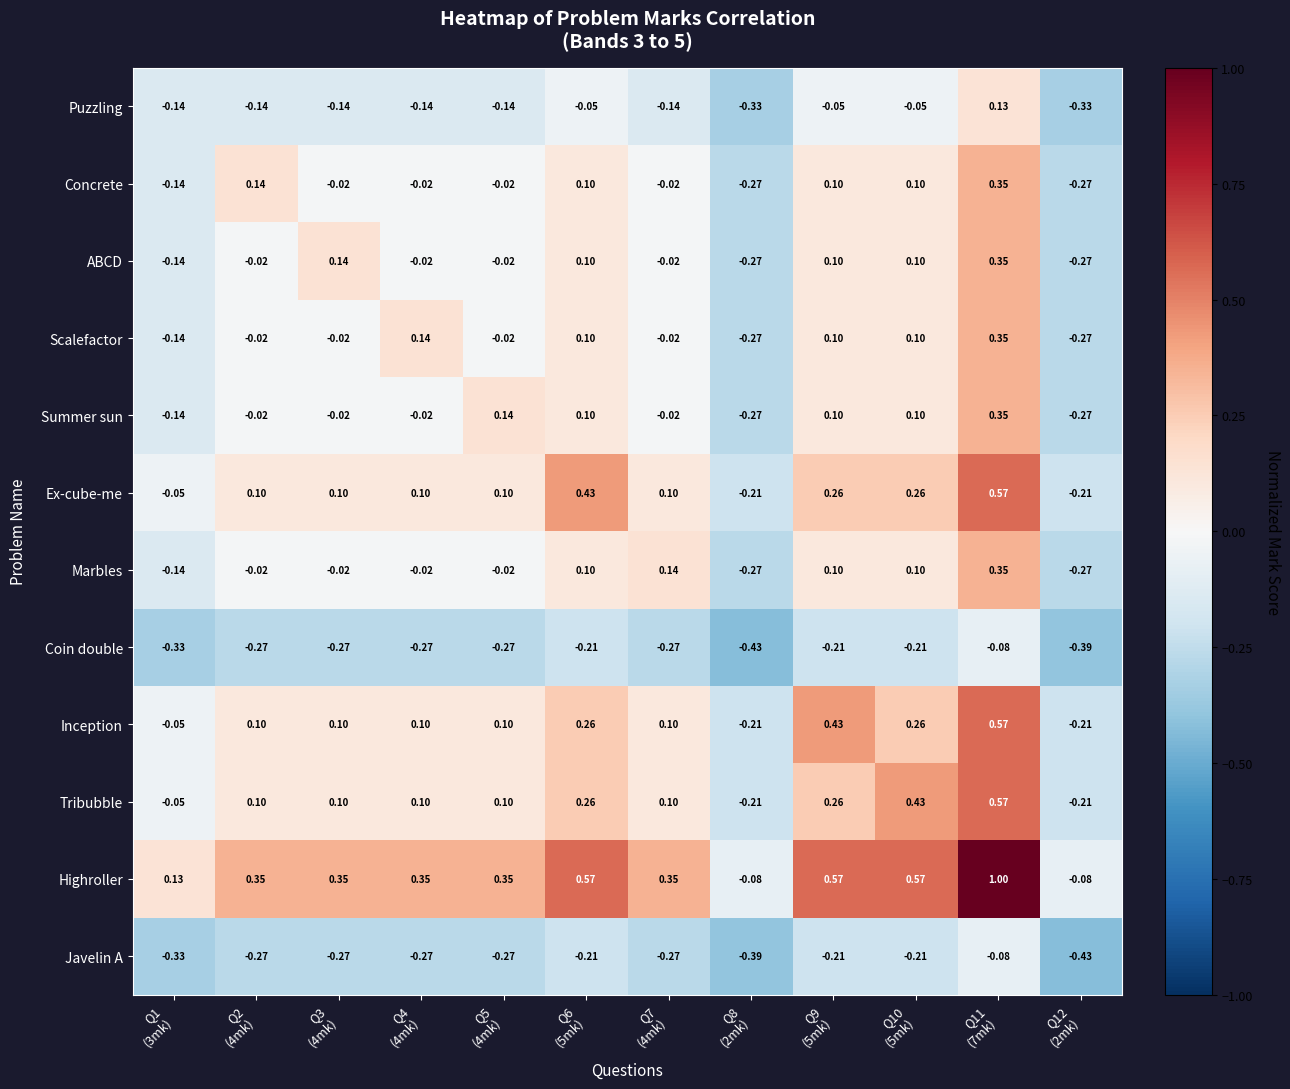

Which series has the largest total across all categories?

Highroller